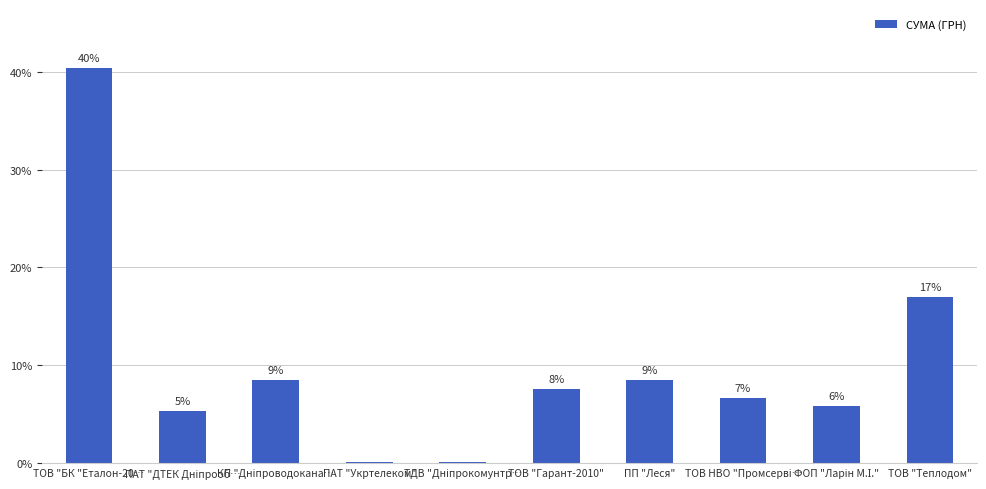

What is the difference between the values at ФОП "Ларін М.І." and ПАТ "Укртелеком"?

5.7